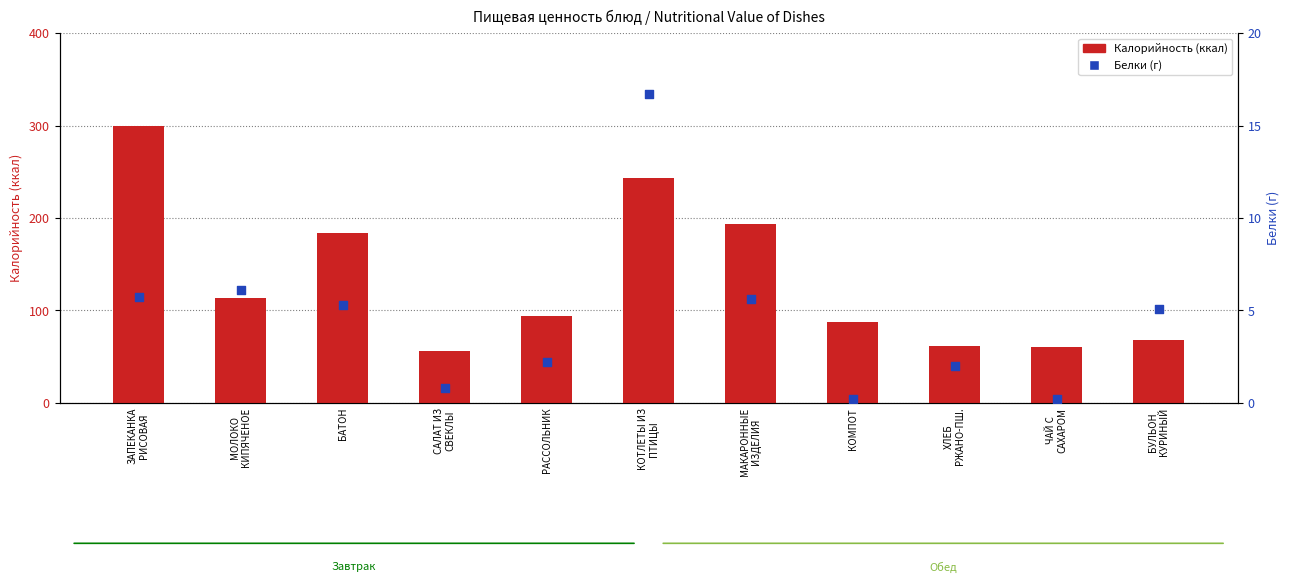

At which category is the sum across all series the highest?

ЗАПЕКАНКА
РИСОВАЯ